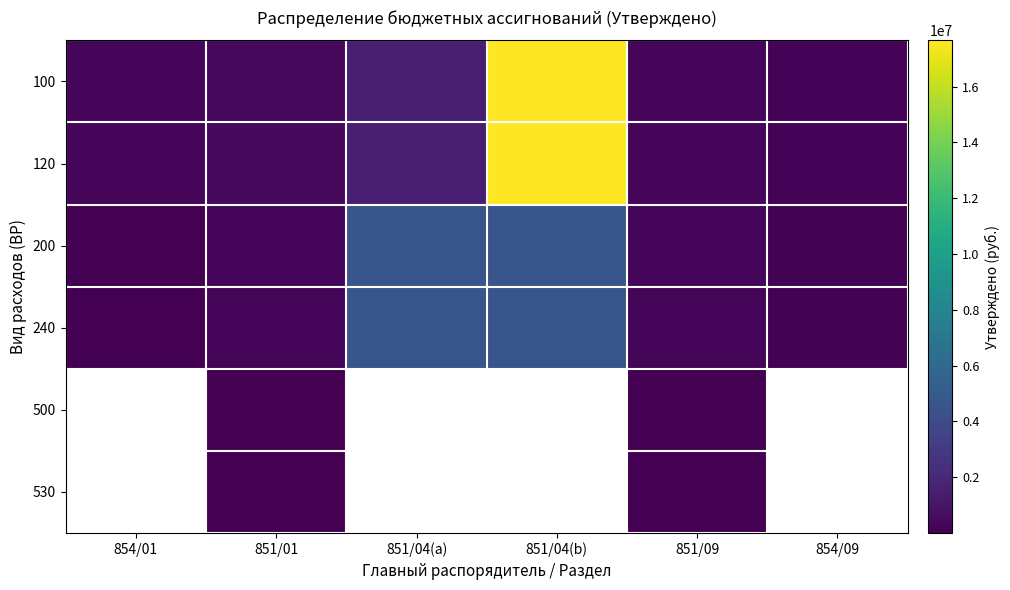

What is the highest value of the 100 series?

17654900.0